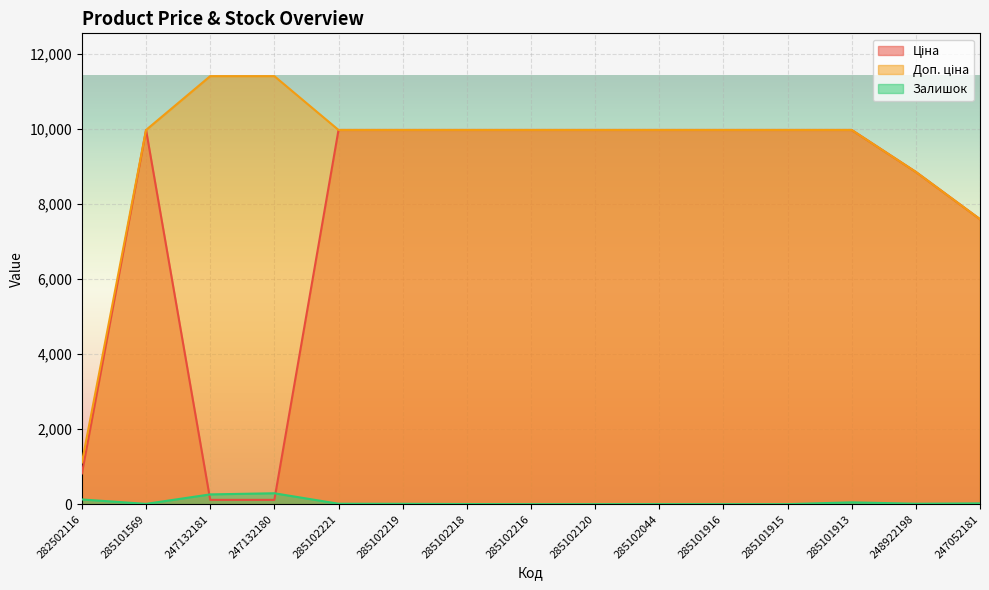

Reading right to left, list all the values displayed in this chart.

Ціна: 7596.5	8856.7	9975.0	9975.0	9975.0	9975.0	9975.0	9975.0	9975.0	9975.0	9975.0	114.1	114.1	9975.0	818.5
Доп. ціна: 7596.5	8856.7	9975.0	9975.0	9975.0	9975.0	9975.0	9975.0	9975.0	9975.0	9975.0	11410.0	11410.0	9975.0	1109.2
Залишок: 20.0	11.0	48.0	0.0	0.0	1.0	0.0	0.0	3.0	9.0	11.0	290.0	260.0	7.0	125.0